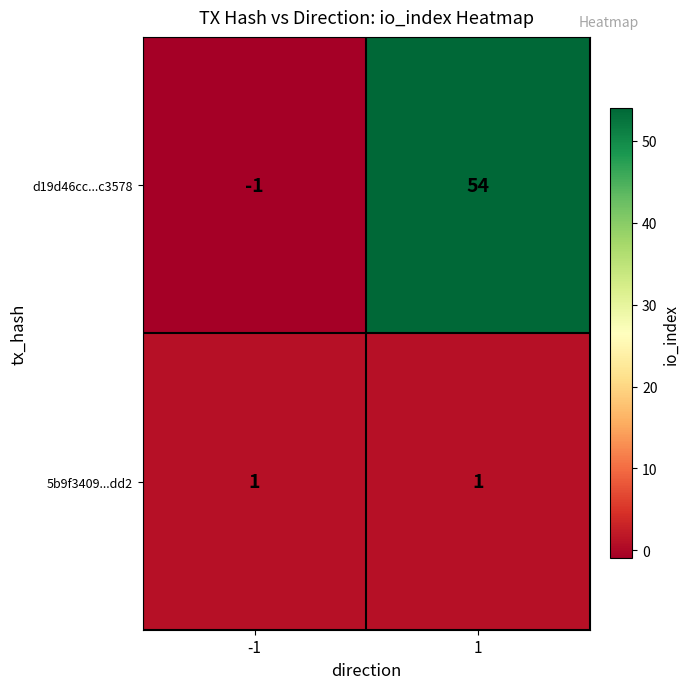

List the series in order of their overall mean, lowest first.

5b9f3409...dd2, d19d46cc...c3578